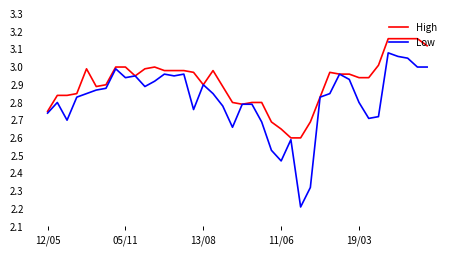

How many lines are shown in the chart?

2